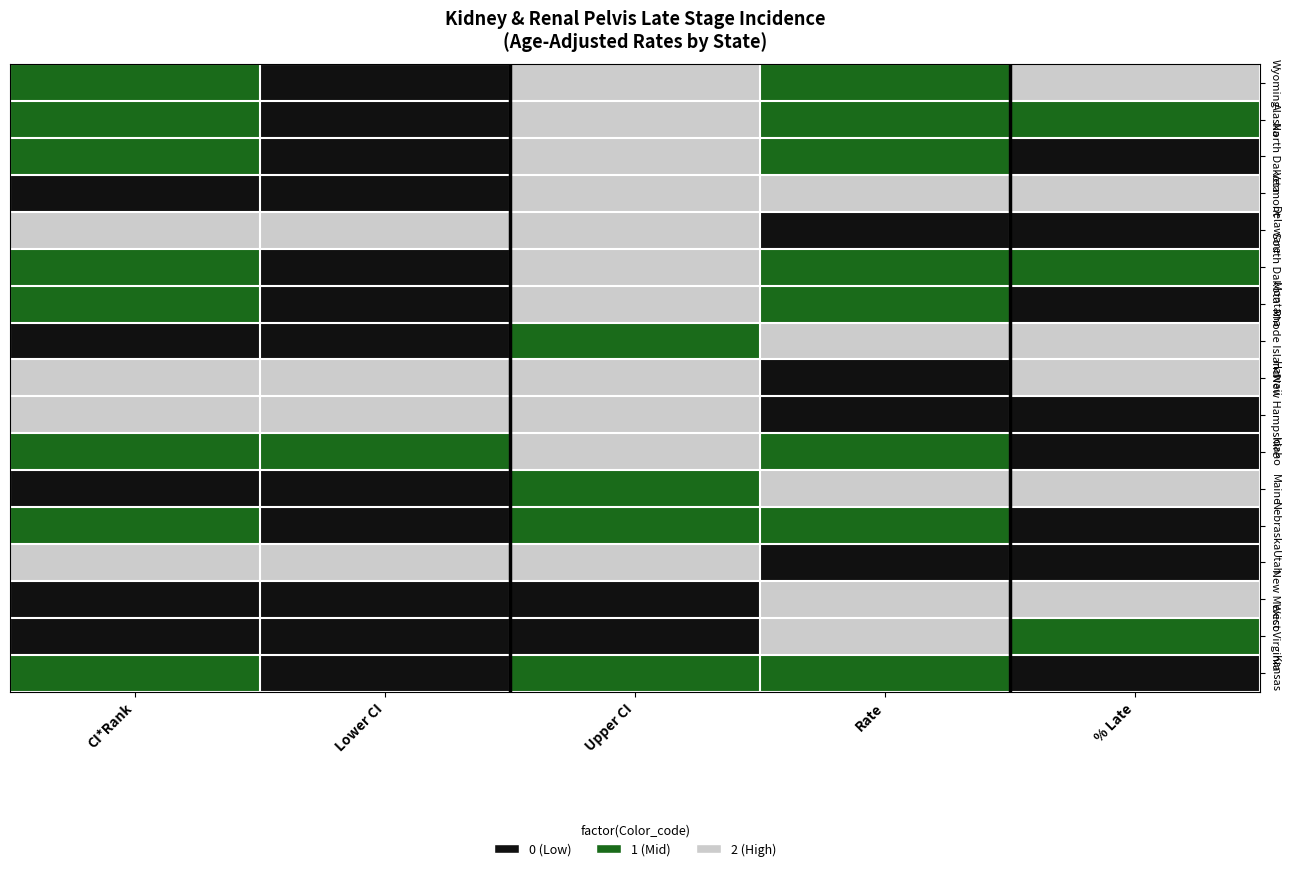

What is the spread (max minus min) of values at % Late?

2